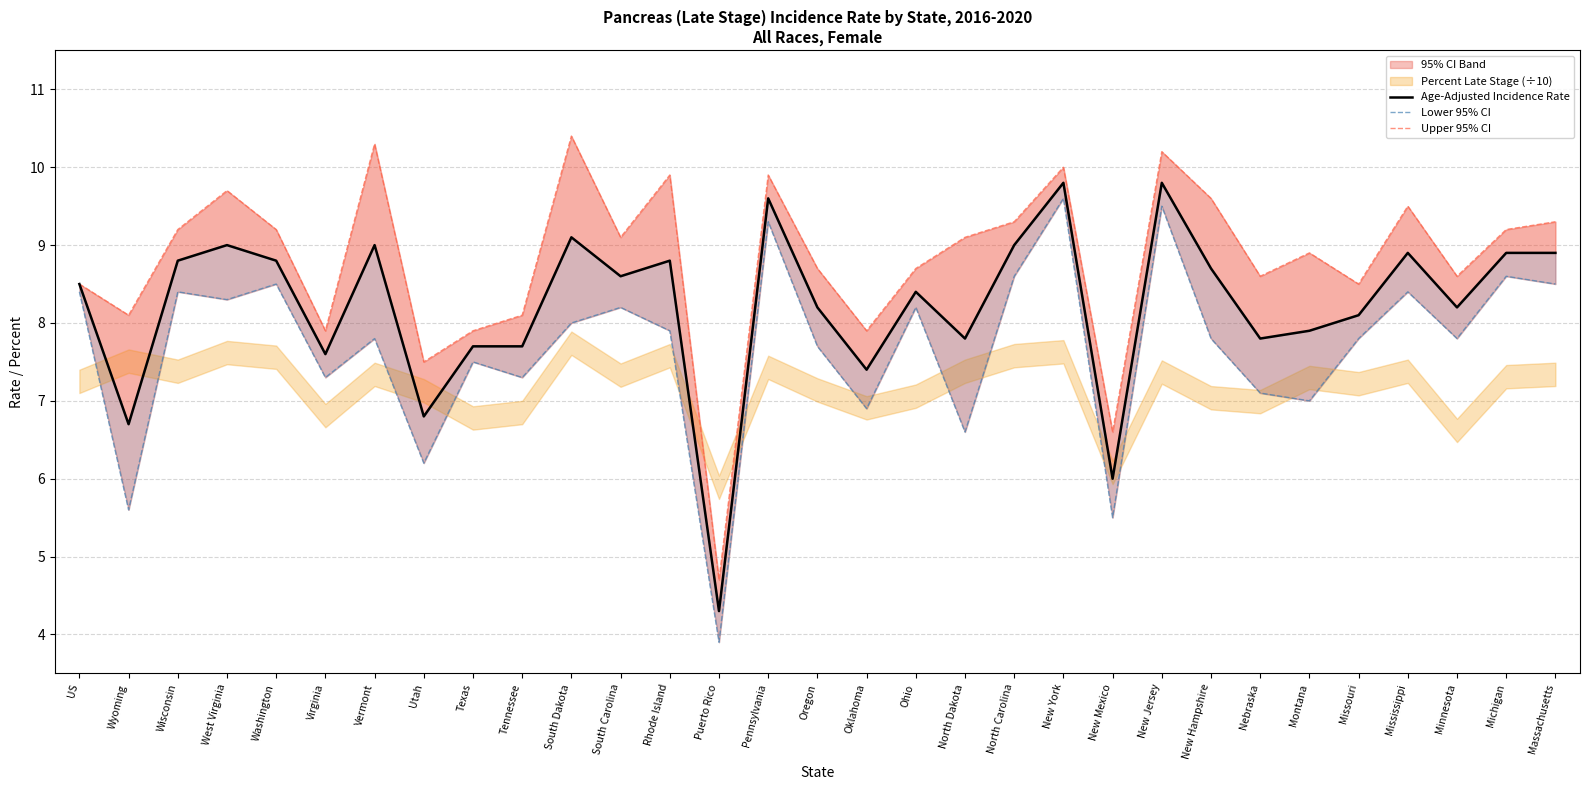

What is the average value of the Upper 95% CI series?

8.8